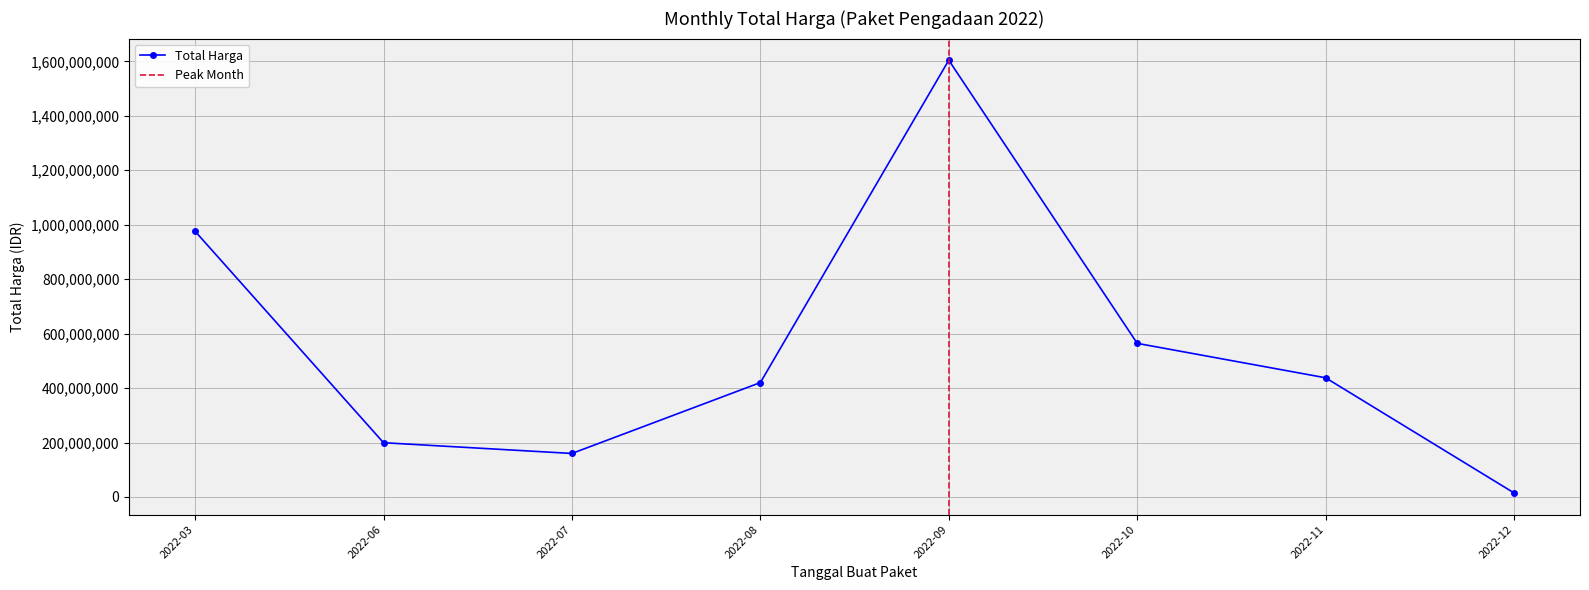

At which category does Total Harga reach its first local valley?

2022-07